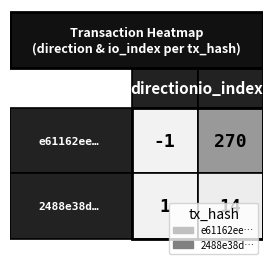

What is the sum of the e61162eef69c4b3332a124c49008052a8675ad2 values at 0 and 1?

269